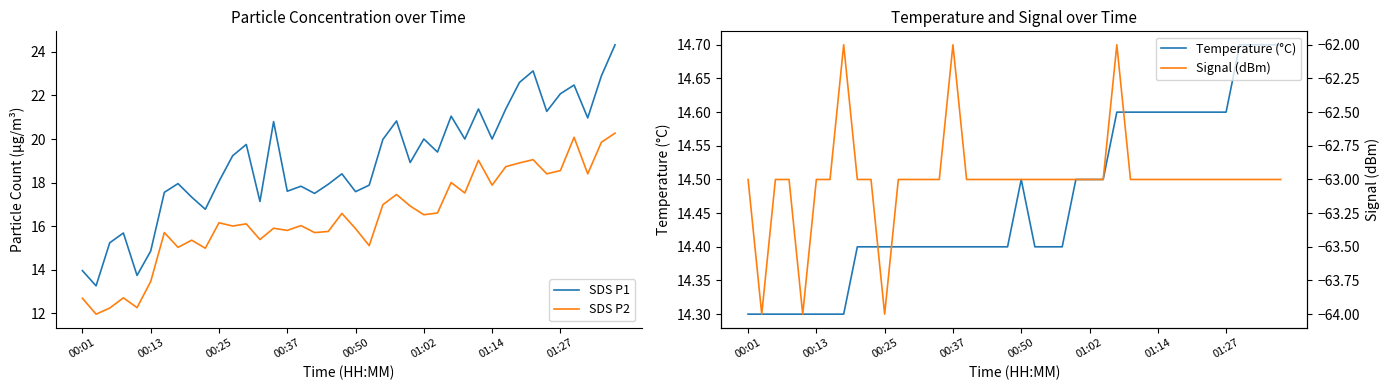

At which label is Signal (dBm) closest to -63?

00:01